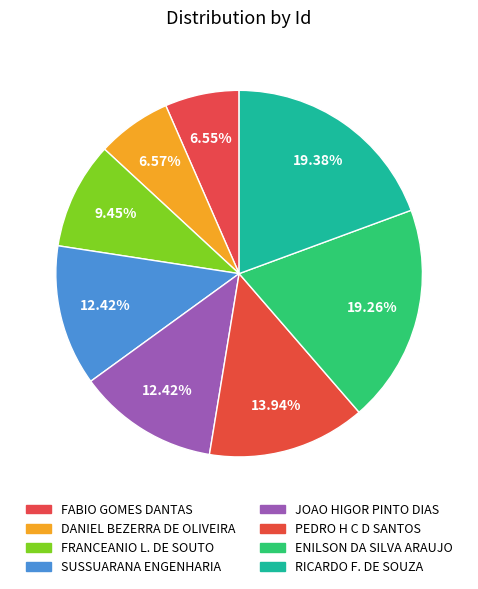

How many slices are in this pie chart?

8